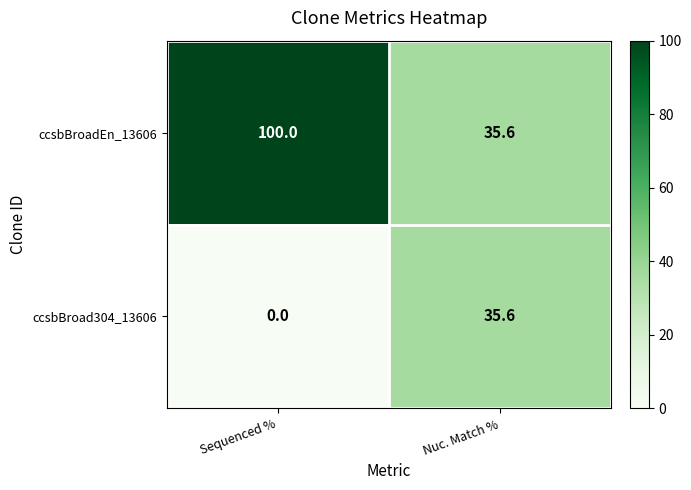

What is the maximum value shown in the chart?

100.0